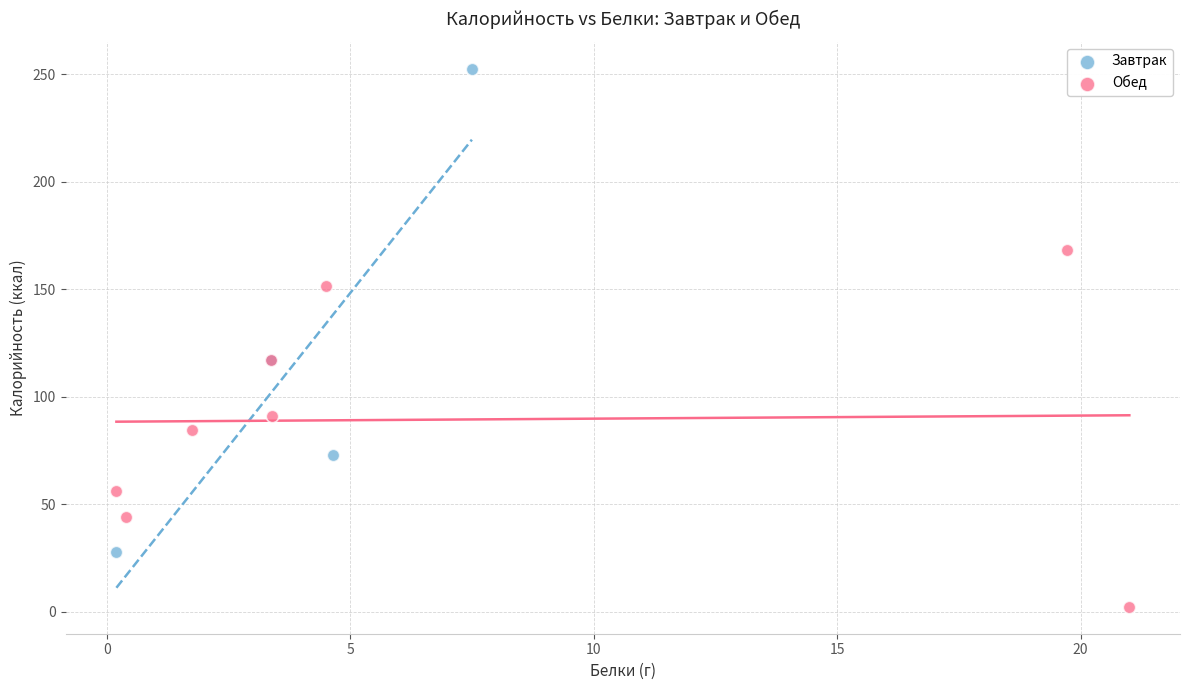

What are all the series names shown in the legend?

Завтрак, Обед